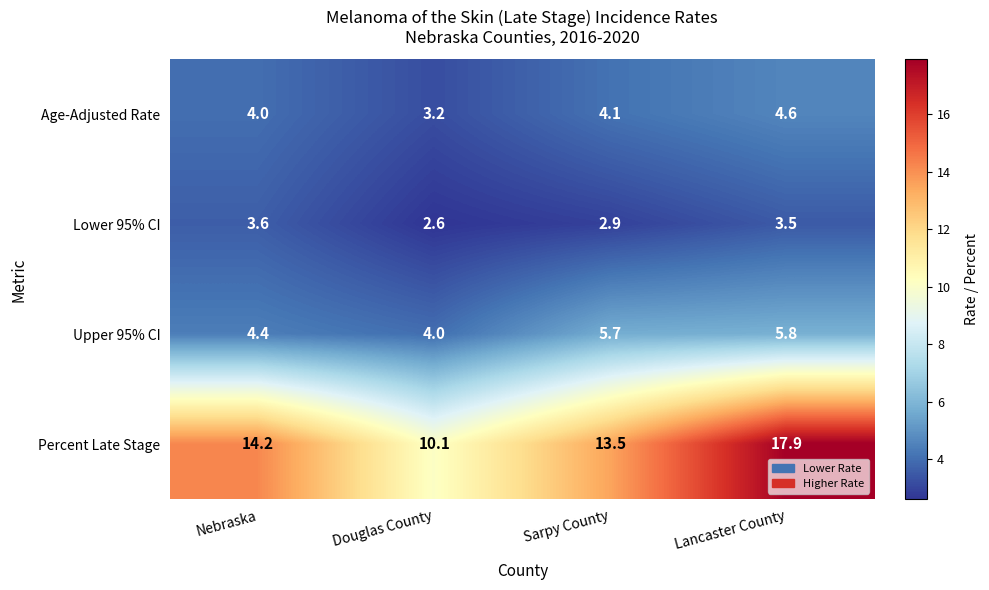

Reading right to left, list all the values displayed in this chart.

Age-Adjusted Rate: Lancaster County=4.6	Sarpy County=4.1	Douglas County=3.2	Nebraska=4.0
Lower 95% CI: Lancaster County=3.5	Sarpy County=2.9	Douglas County=2.6	Nebraska=3.6
Upper 95% CI: Lancaster County=5.8	Sarpy County=5.7	Douglas County=4.0	Nebraska=4.4
Percent Late Stage: Lancaster County=17.9	Sarpy County=13.5	Douglas County=10.1	Nebraska=14.2